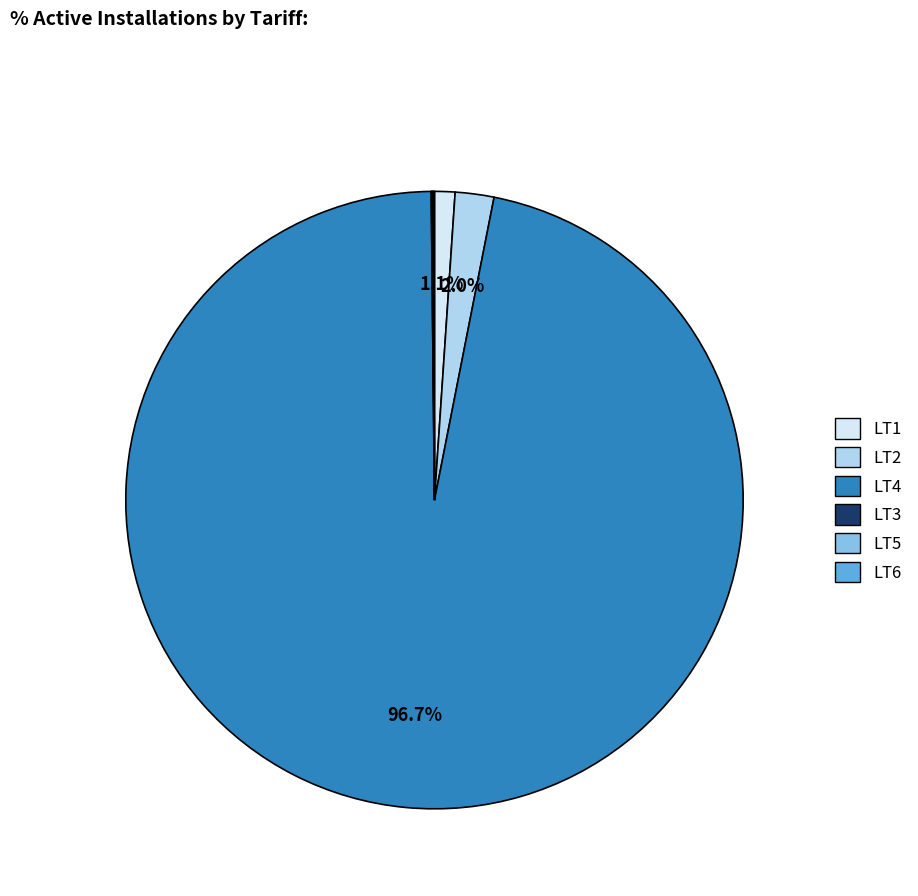

Which slice is the largest?

LT4